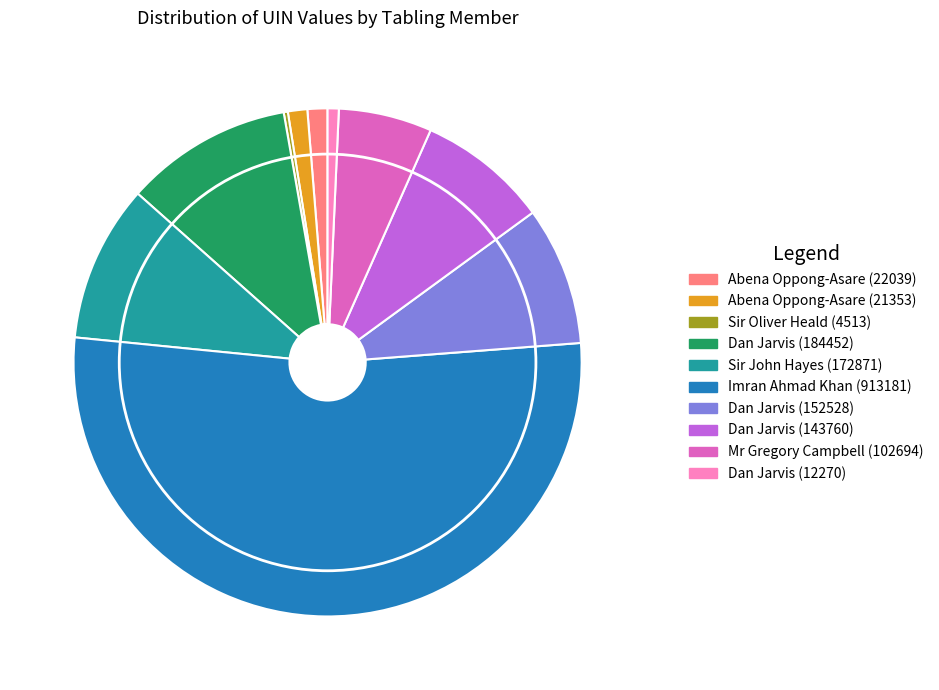

Which slice is the largest?

Imran Ahmad Khan (913181)